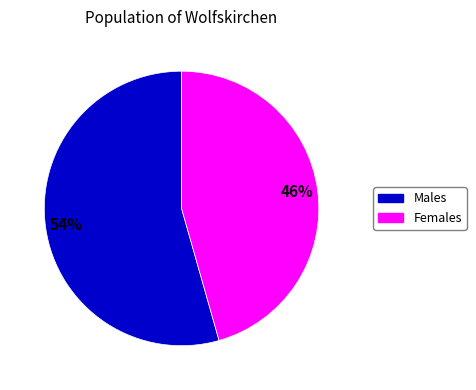

Is the sum of Females and Males greater than half?

Yes